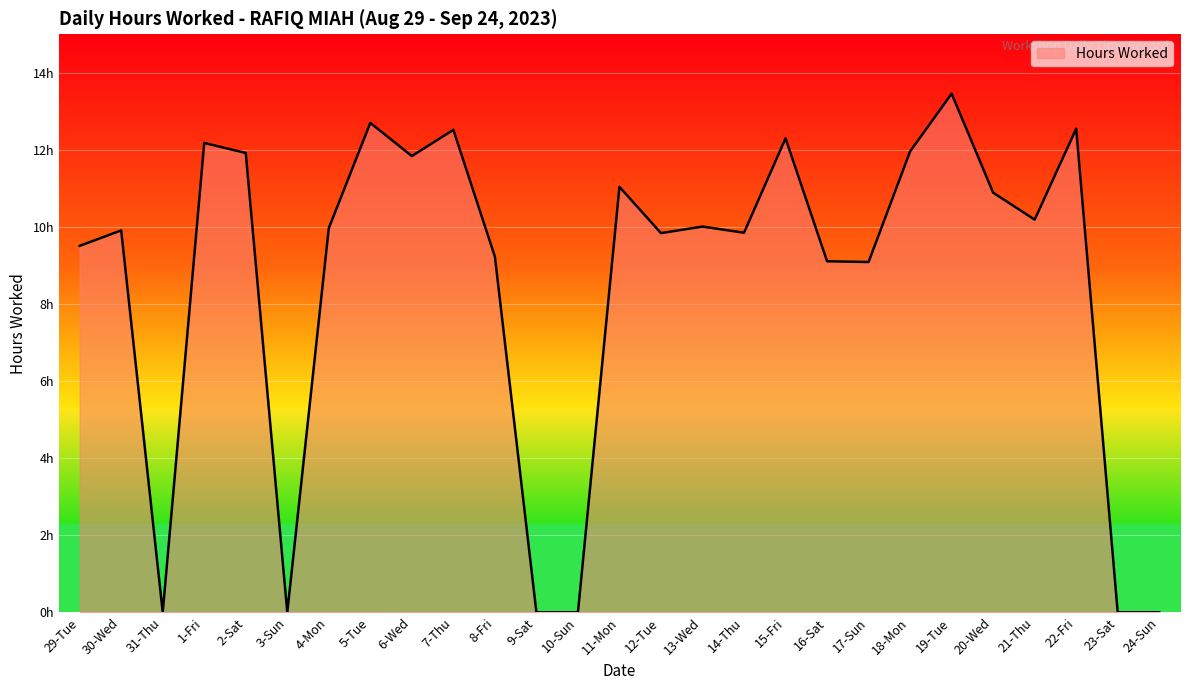

What is the label of the 12th point from the left?

9-Sat